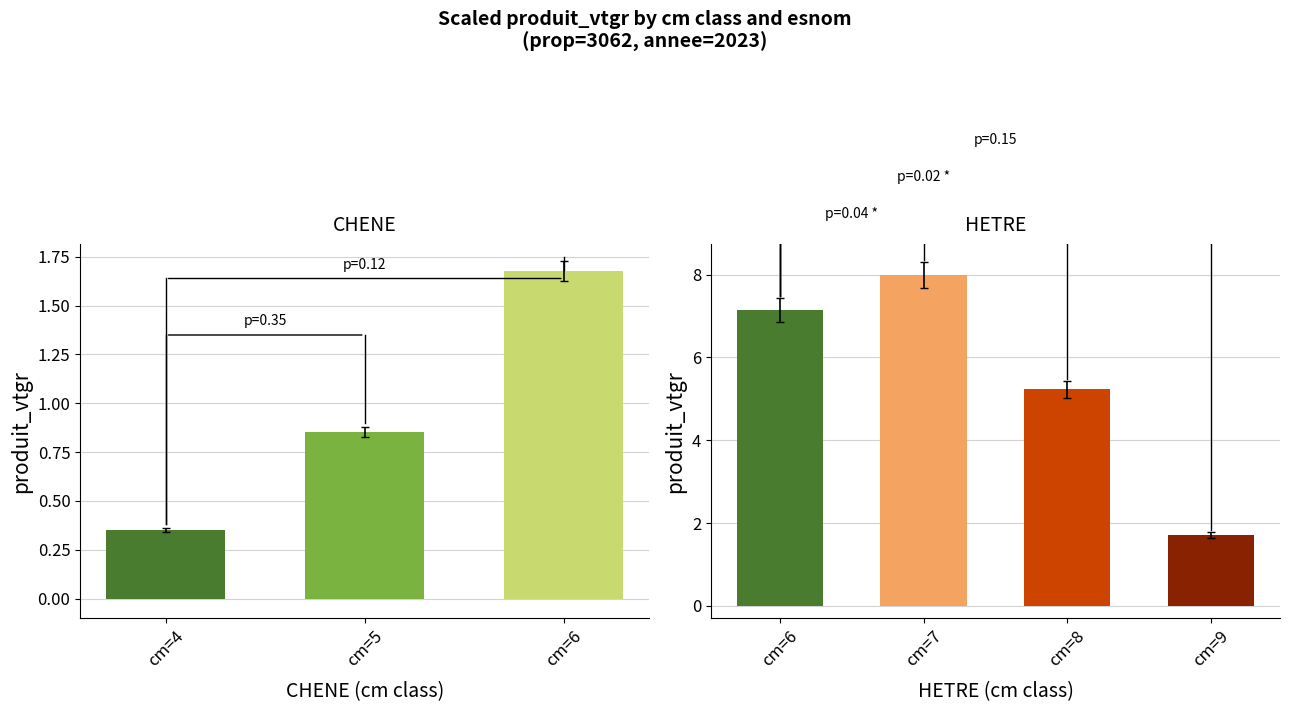

What is the change in value from cm=4 to cm=6?

+1.3